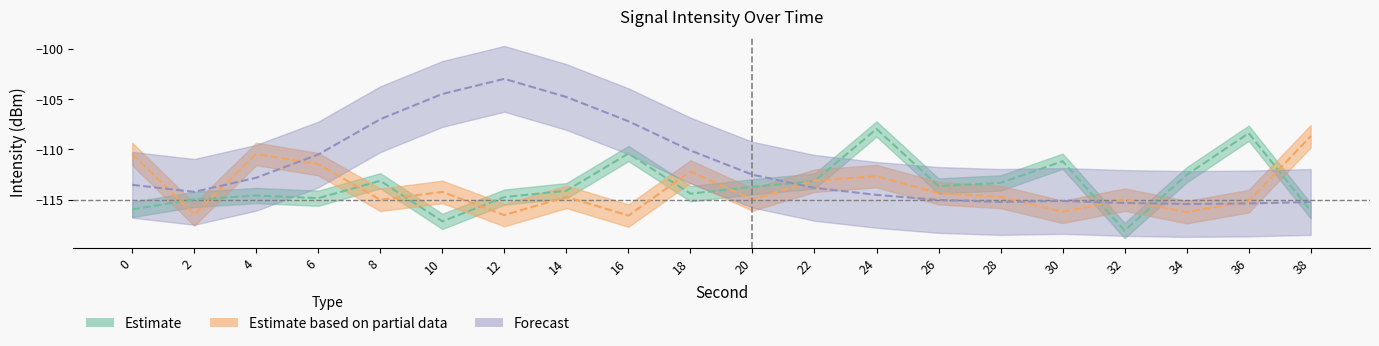

True or false: Estimate based on partial data has more than 1 points higher than both neighbors.

True